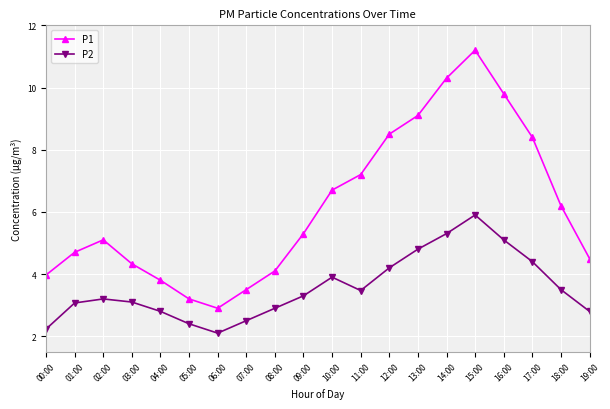

What is the lowest value of the P2 series?

2.1